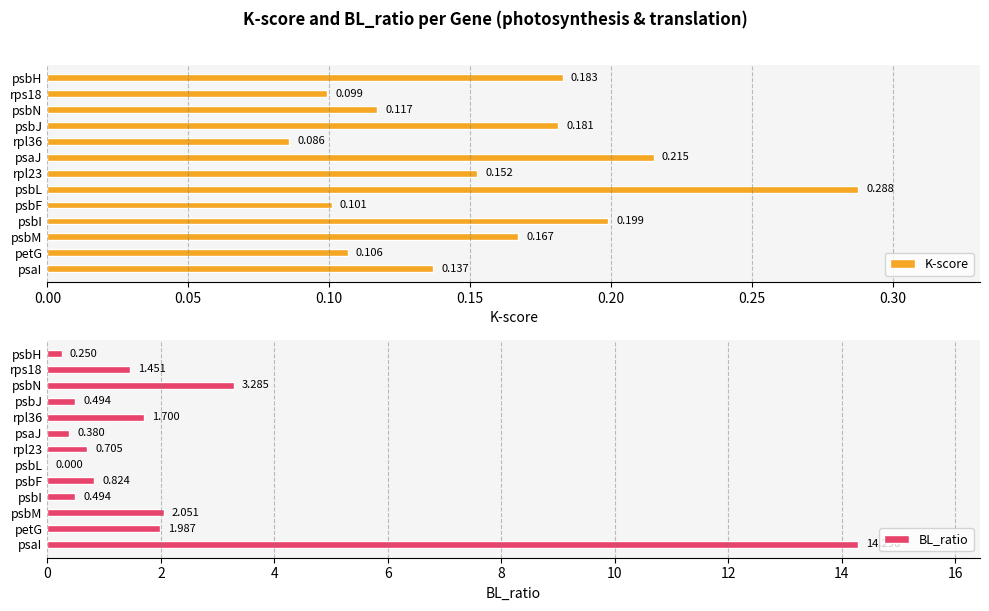

Which category has the highest value in the K-score series?

psbL